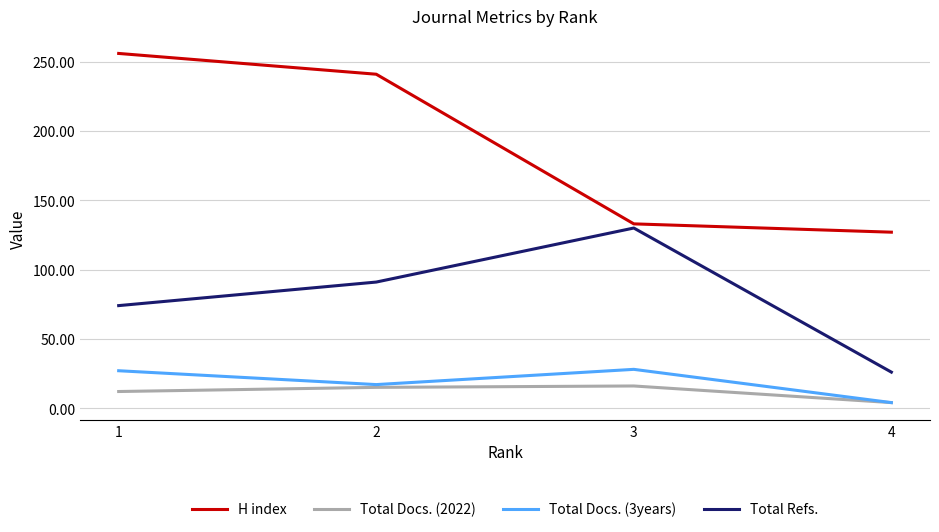

Count the number of data series in this chart.

4